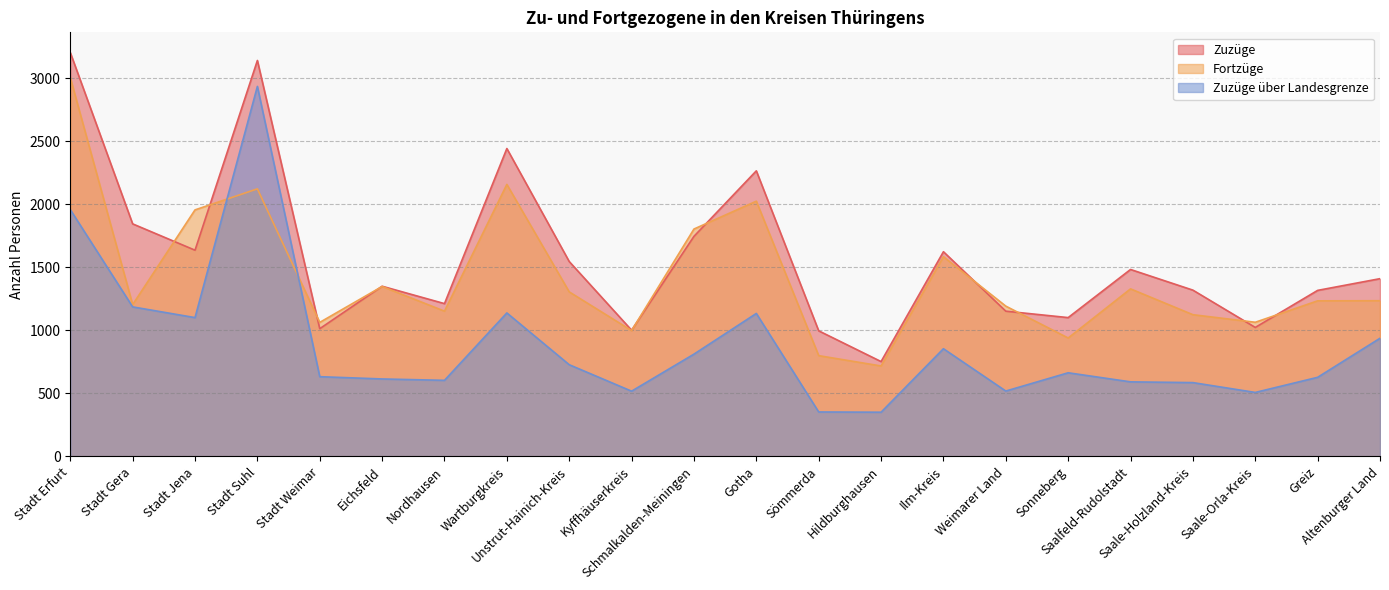

How many data points does each series have?

22